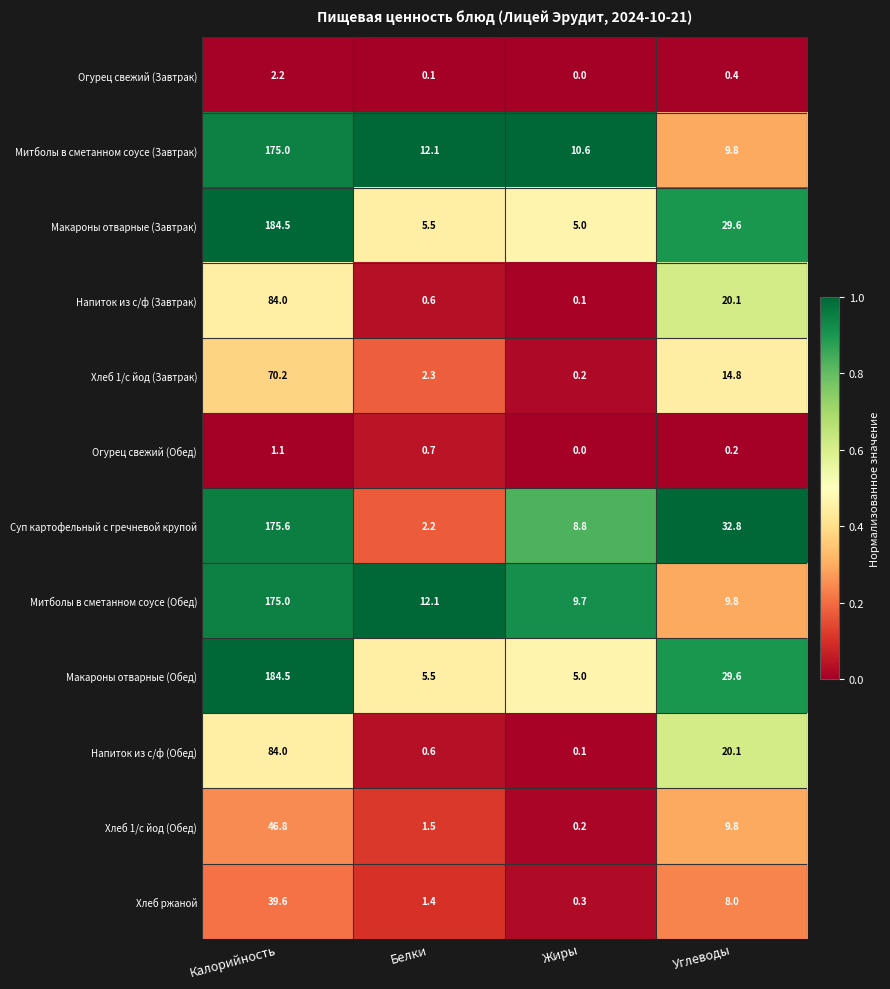

Which category has the lowest value across all series?

Жиры